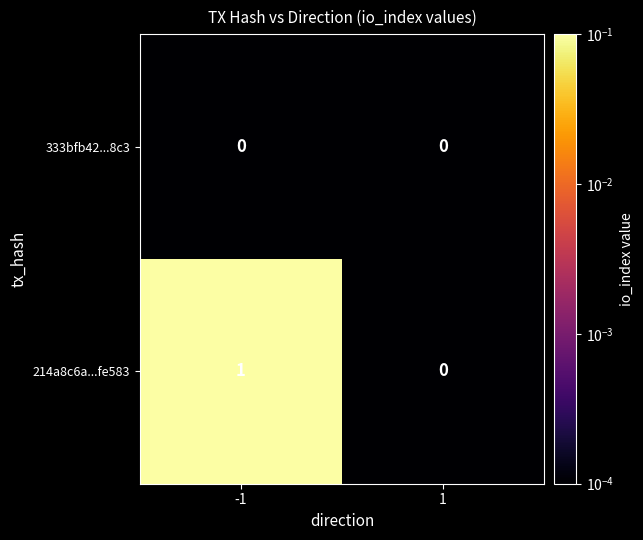

Which series changed the most between -1 and 1?

214a8c6a...fe583